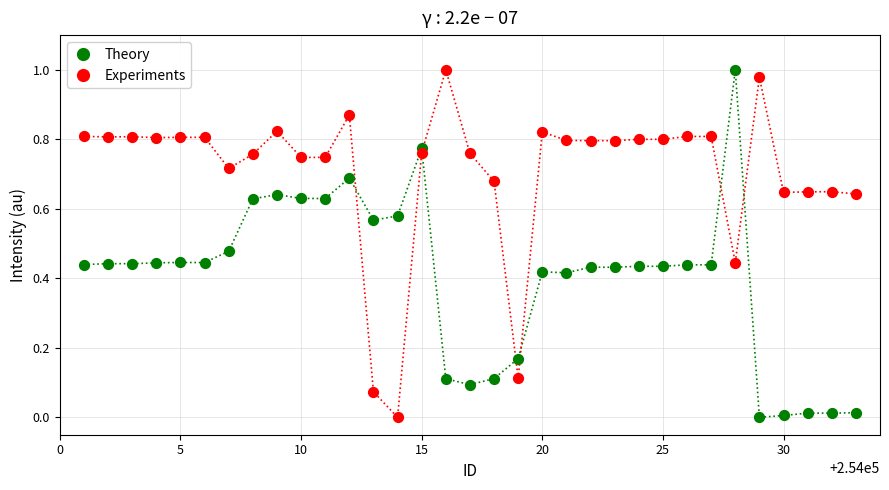

What is the X range (max minus min) for the scatter plot?

32.0